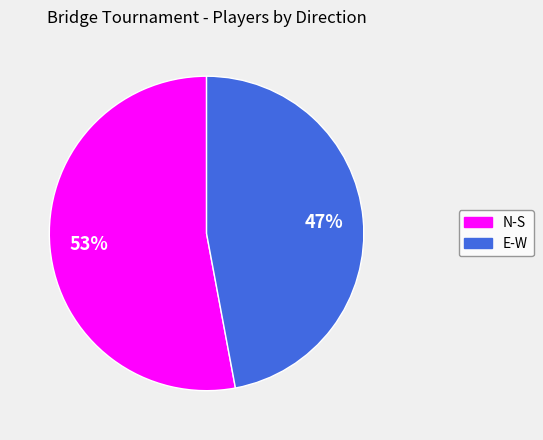

The N-S slice represents 53% of the pie. True or false?

True